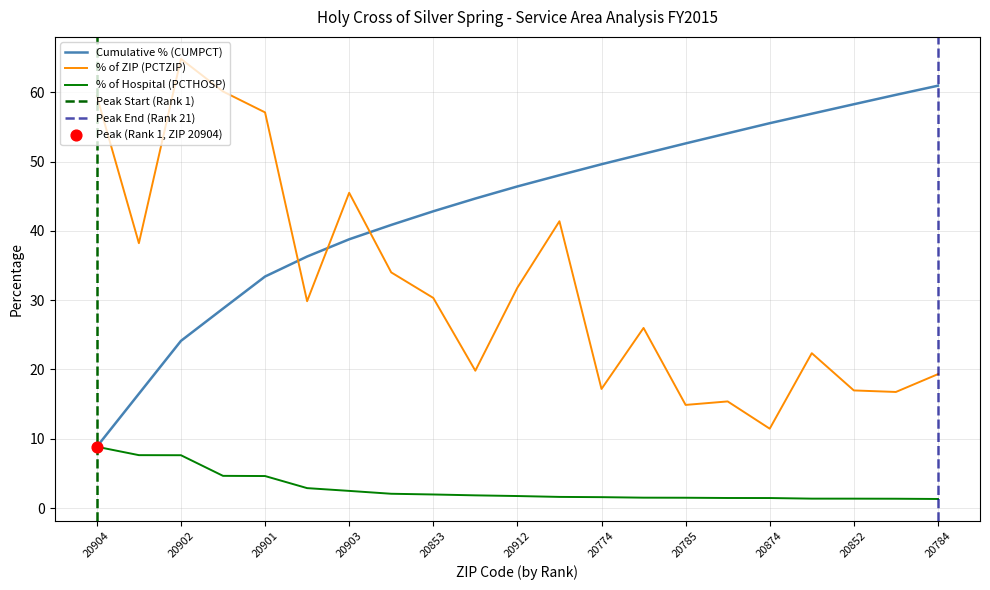

Which series contains the lowest Y value?

PCTHOSP